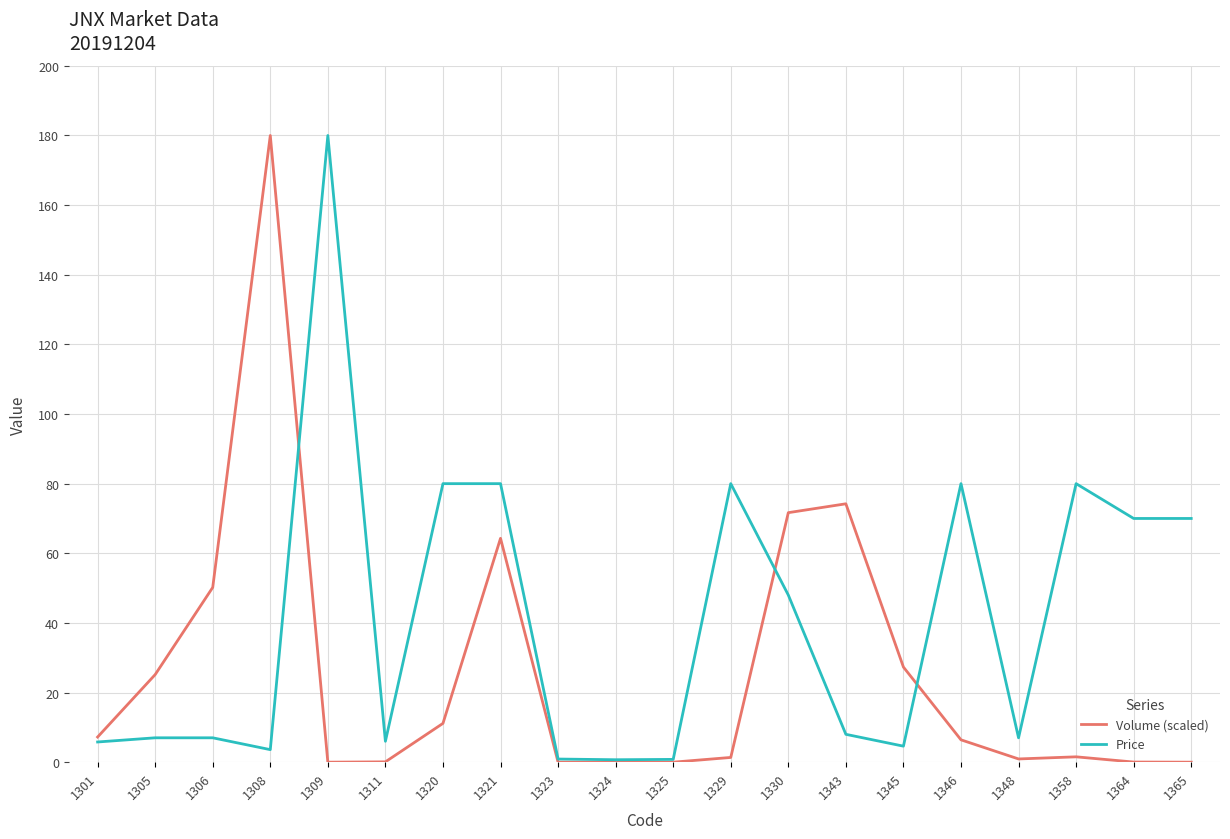

How many values in the Price series are below 8?

10